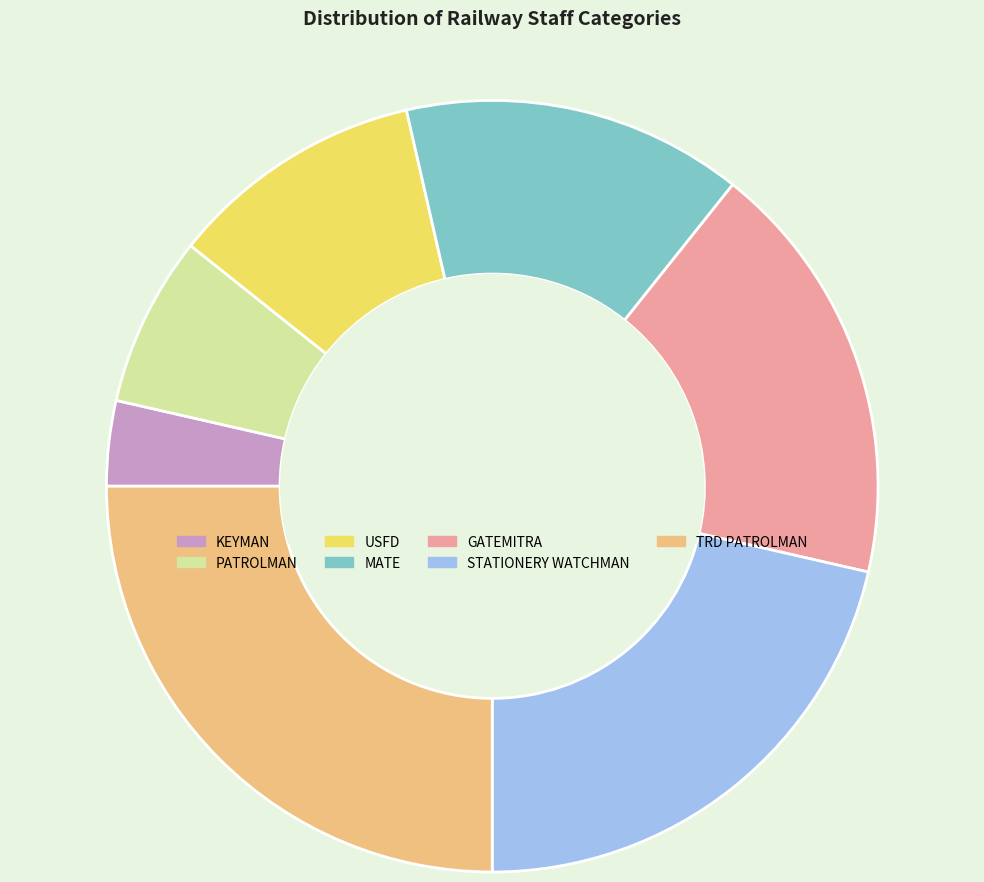

Is there a majority slice in this chart?

No